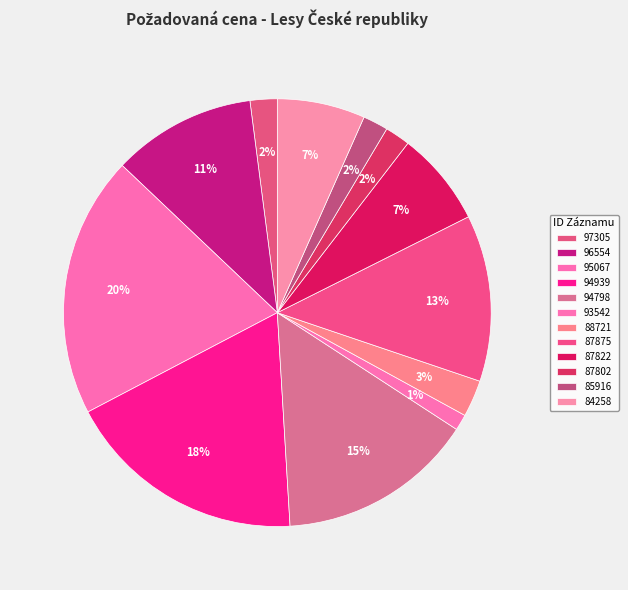

Between 87822 and 85916, which is larger?

87822